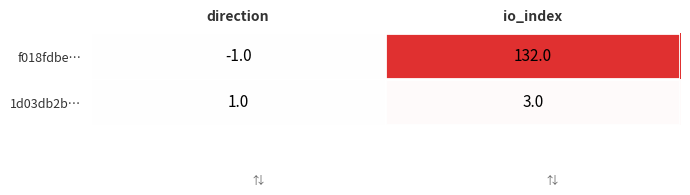

What is the average value of the f018fdbe… series?

66